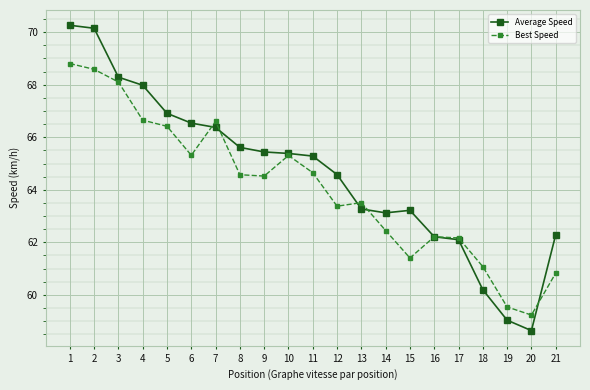

How many data points in Best Speed are less than 64?

10